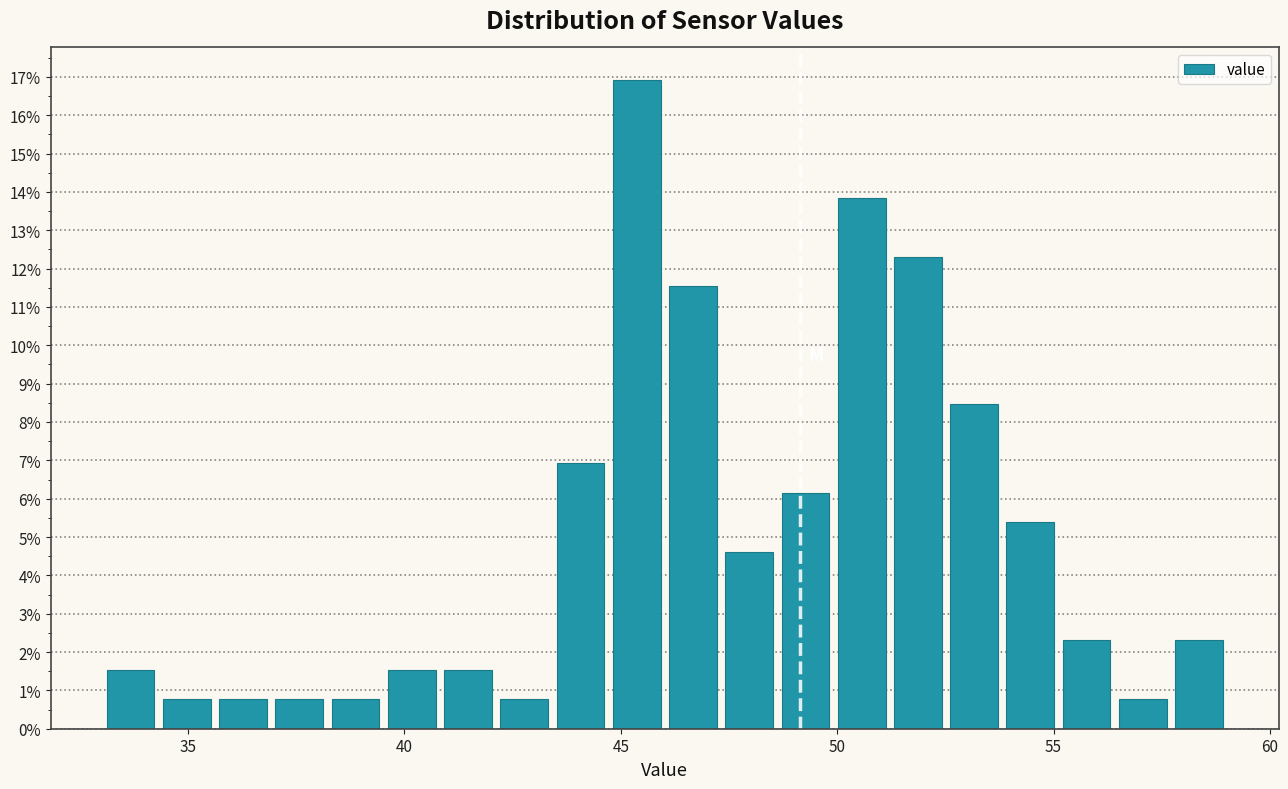

Read against the x-axis, roughly where is the centre of the tallest bar?

45.5